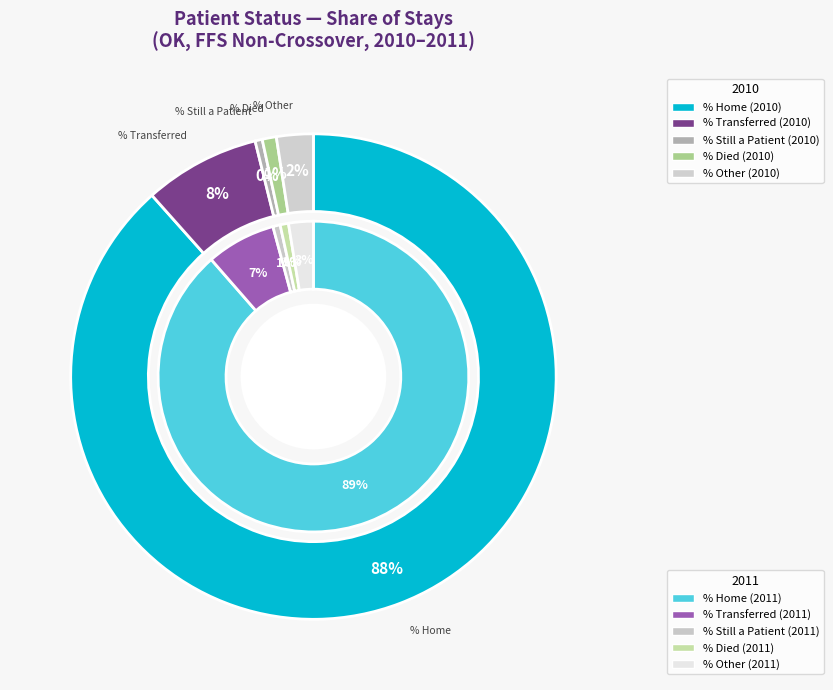

Is it true that % Still a Patient is 0% of the pie?

True